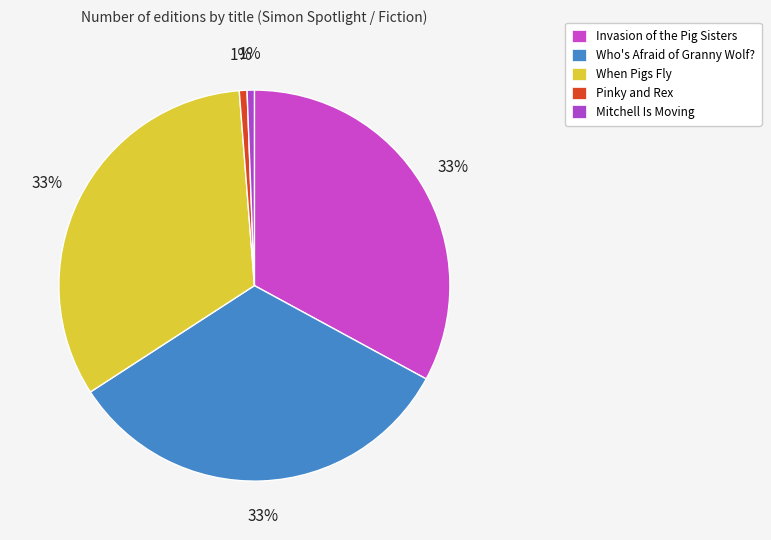

How many segments does this pie chart have?

5